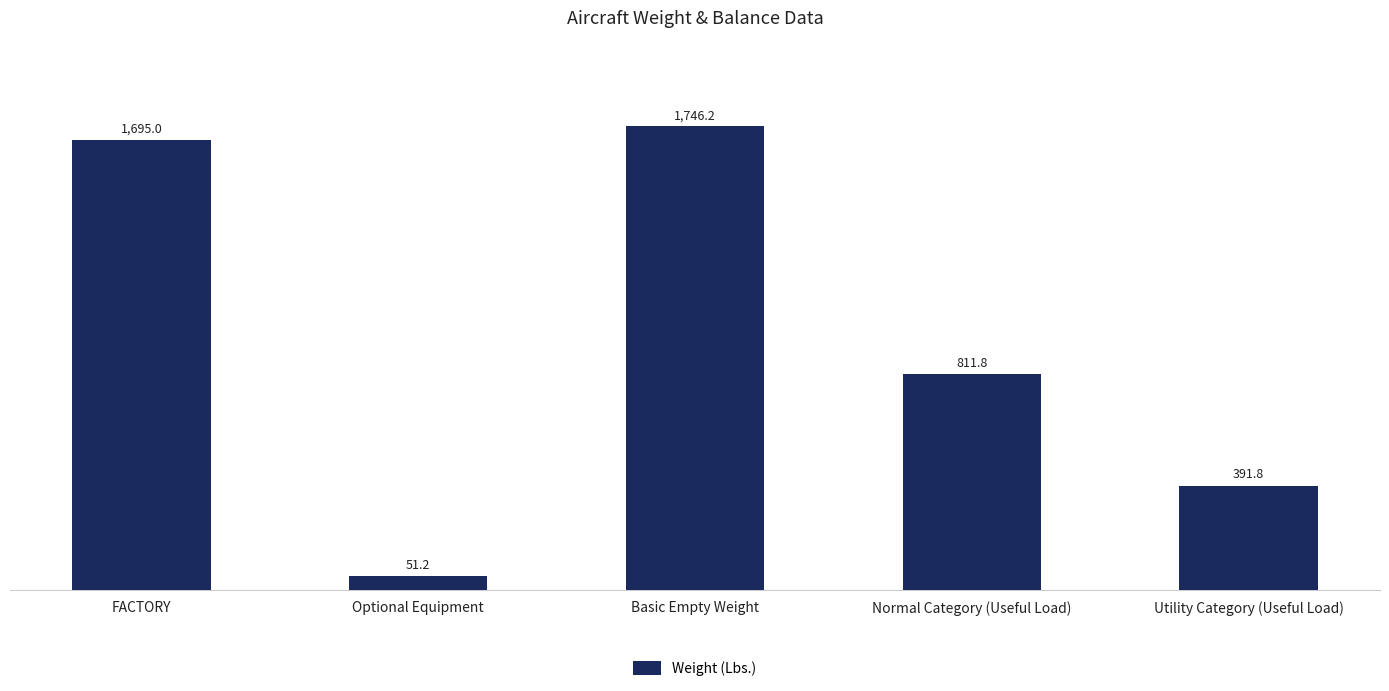

What is the label of the 2nd bar from the left?

Optional Equipment